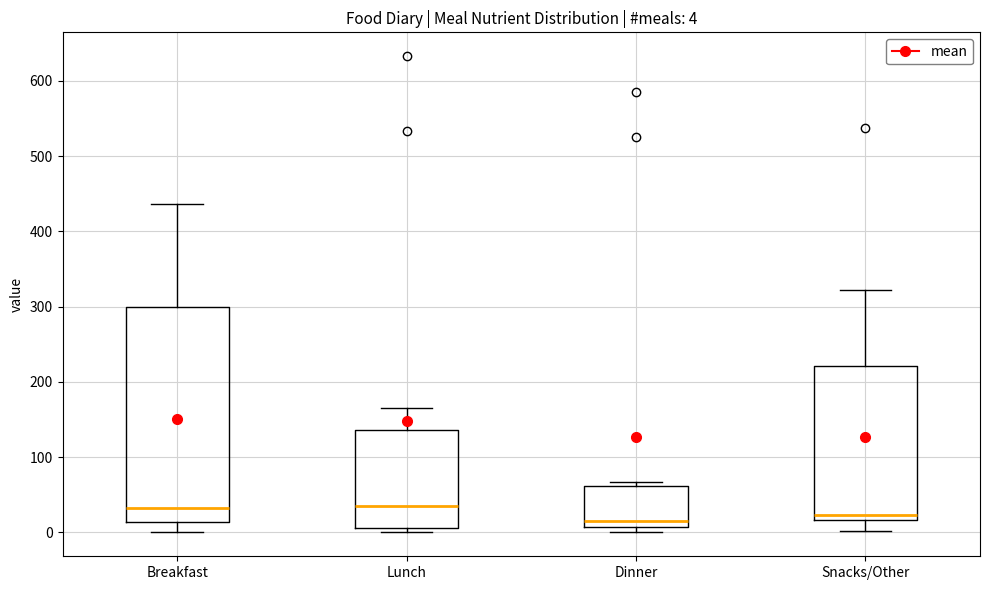

Comparing the boxes themselves (not the whiskers), which one is the tallest?

Breakfast